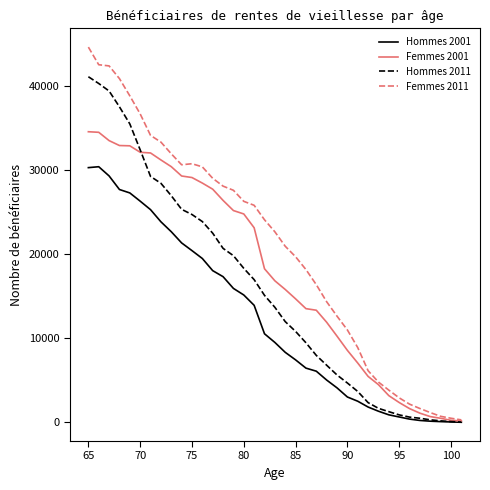

Rank the series by their average value, from highest to lowest.

Femmes 2011, Femmes 2001, Hommes 2011, Hommes 2001